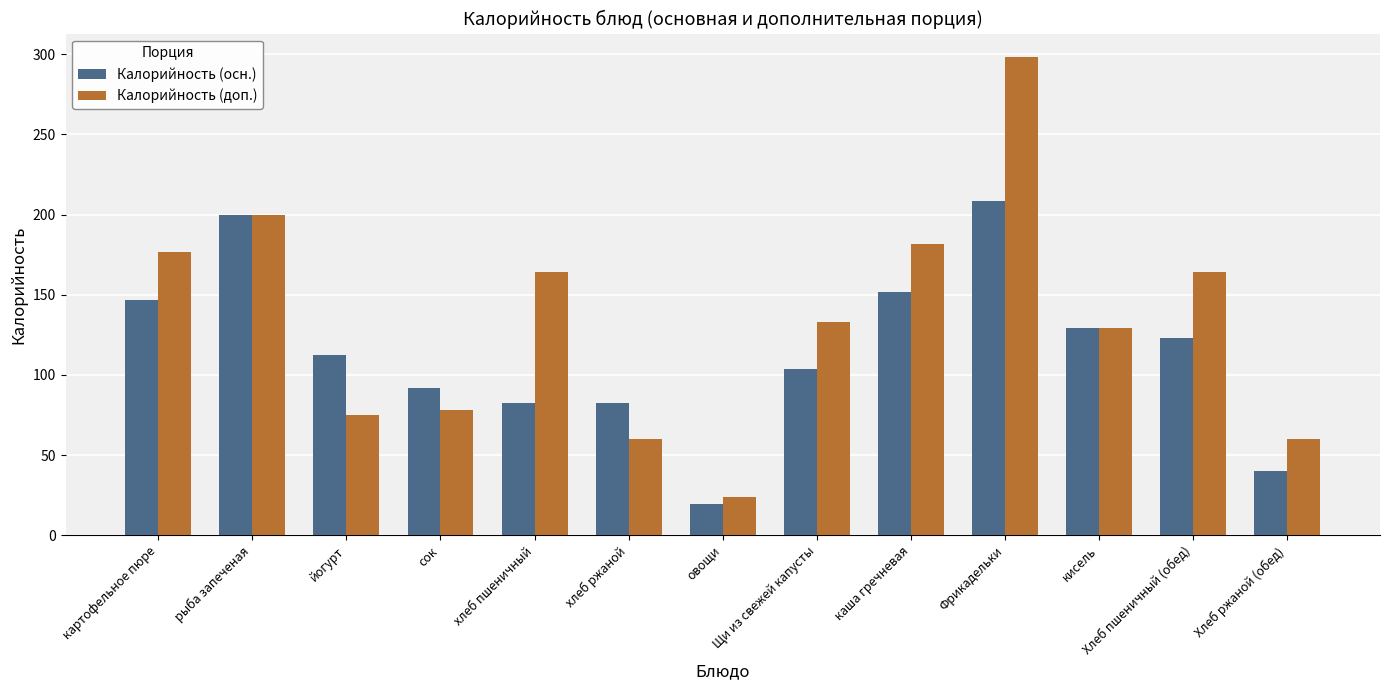

What is the difference between the maximum and minimum values in the Калорийность (осн.) series?

189.4